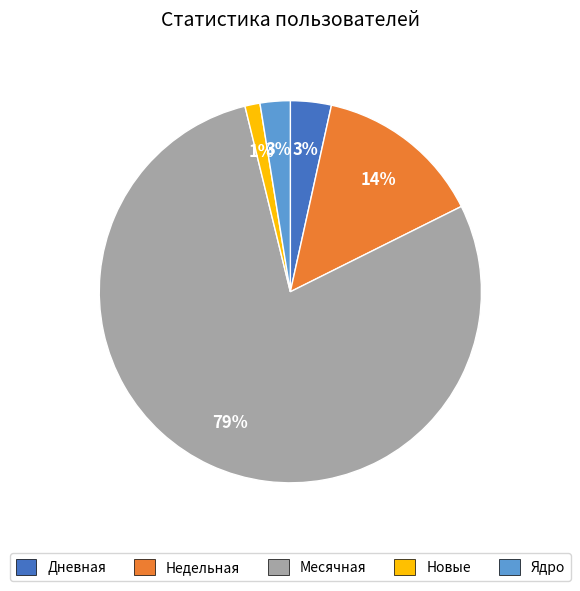

Count the number of slices in the pie.

5